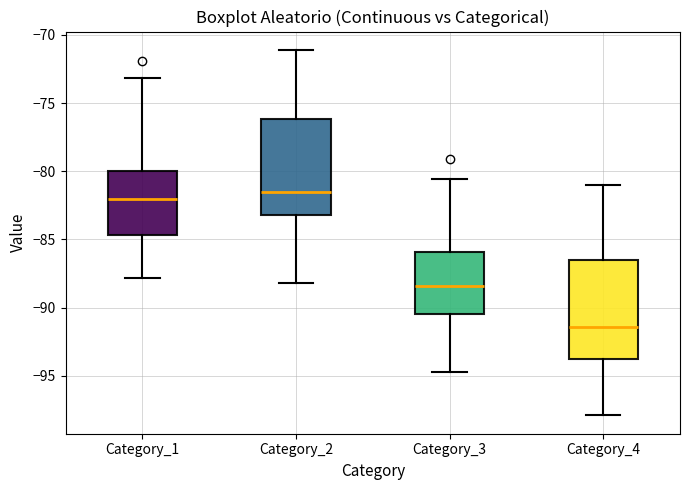

Which box has the lowest median line?

Category_4